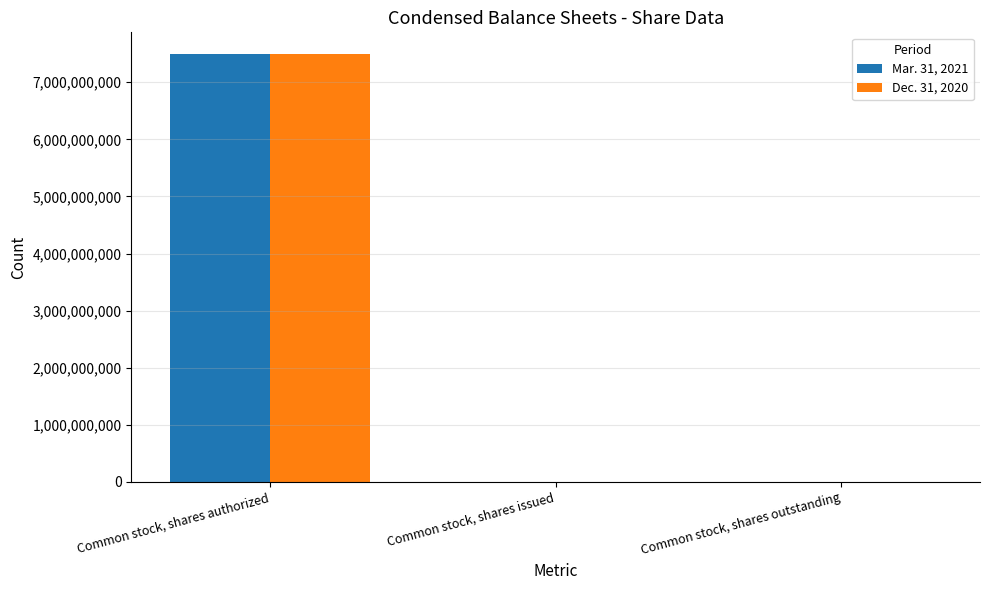

What is the maximum value shown in the chart?

7500000000